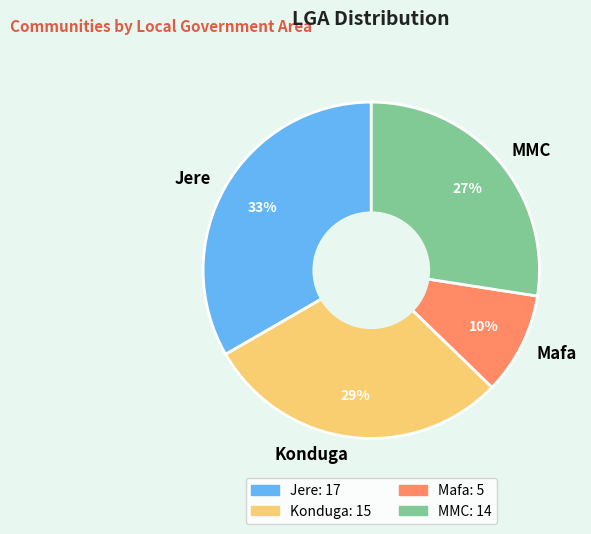

Which slice is the smallest?

Mafa